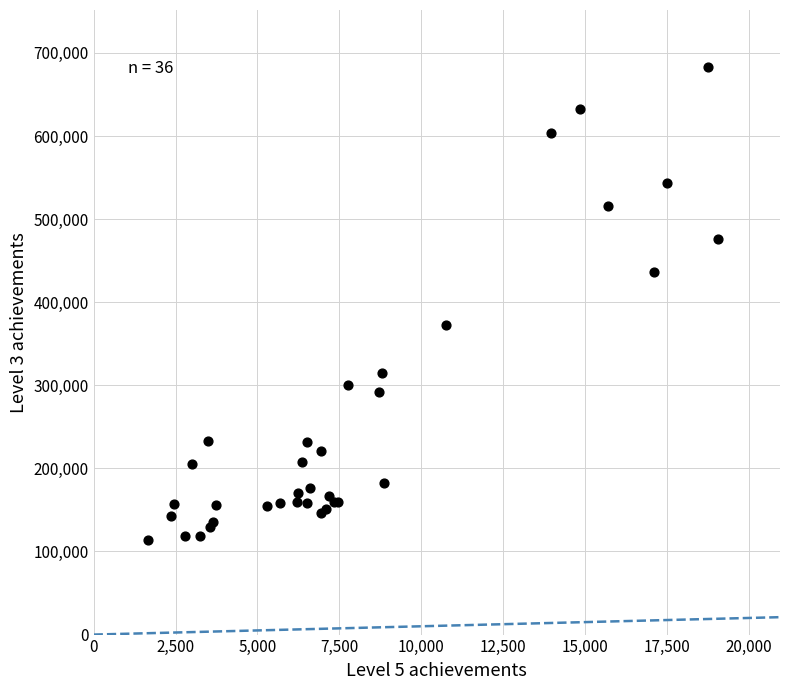

What Y value in the scatter plot is closest to 398500?

372100